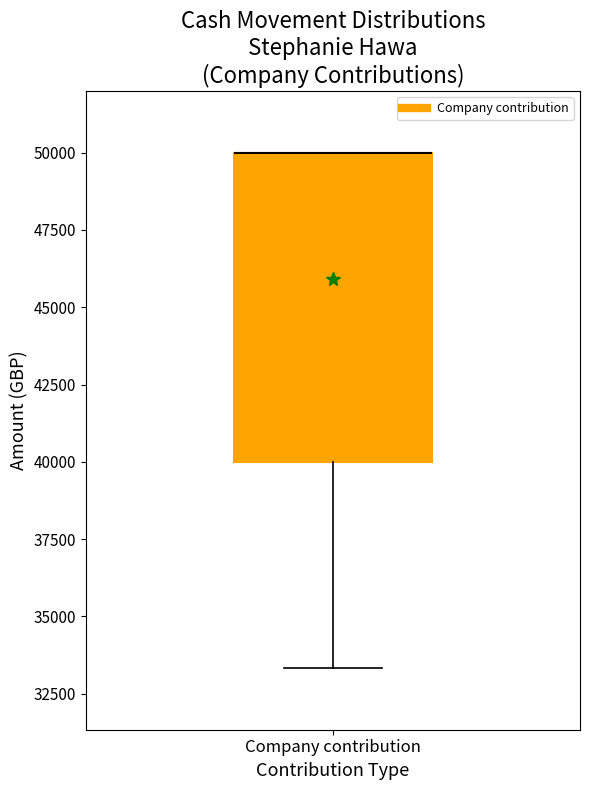

Read this box plot against the y-axis: the position of the median line, the range covered by the box, and the ends of both whiskers. The values are not printed on the chart, so give them approximately, as read against the axis.

median 50000 (drawn on the box's upper edge), box 40000 to 50000, whiskers 33500 to 50000